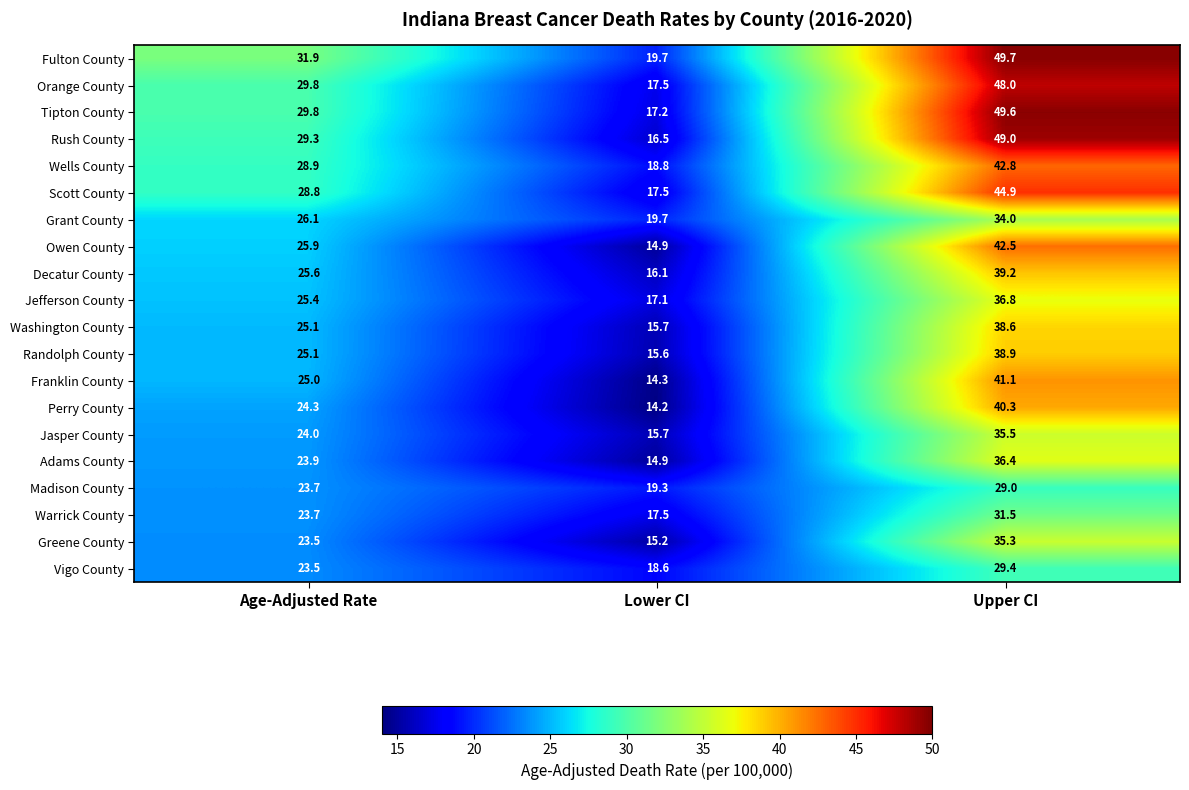

How many series are shown in this chart?

20